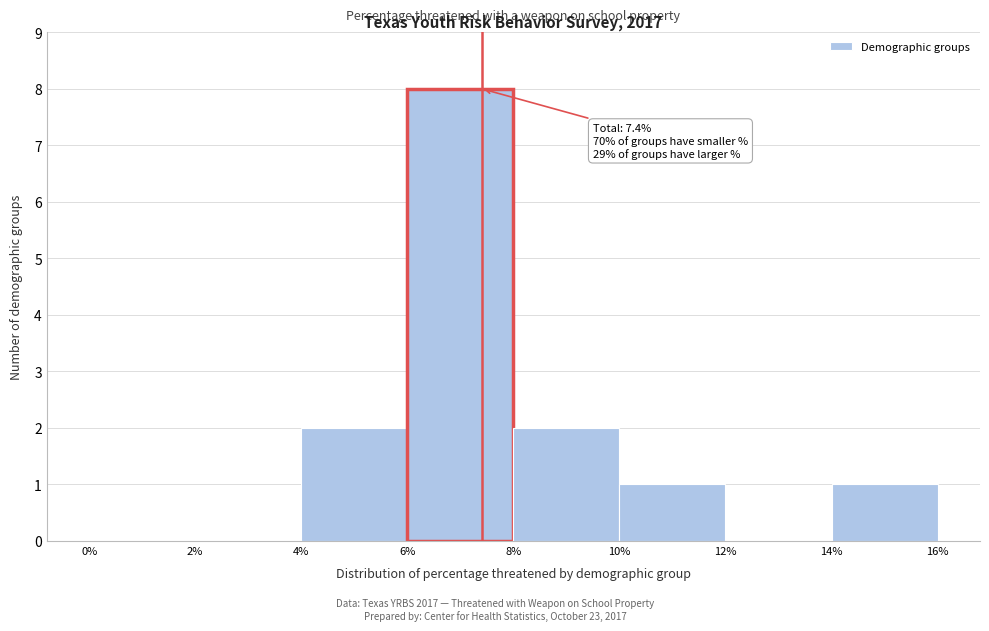

Over which range of the x-axis is the bar tallest?

6% to 8%